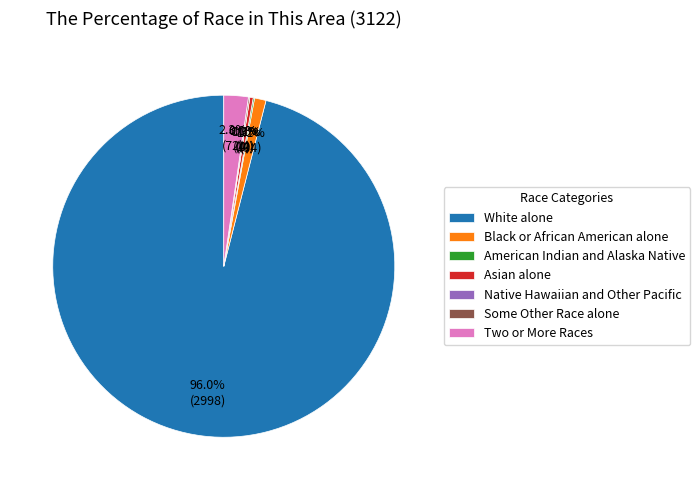

The Some Other Race alone slice represents 0% of the pie. True or false?

True